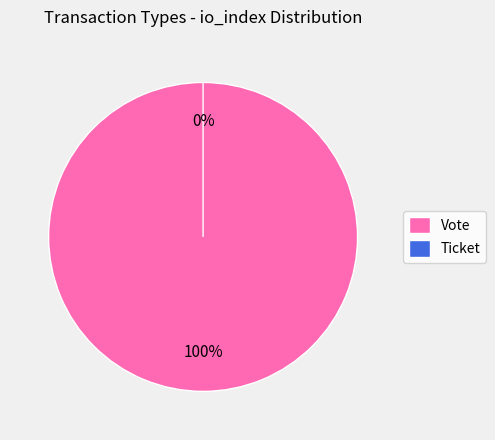

Is Vote the majority of the pie?

Yes